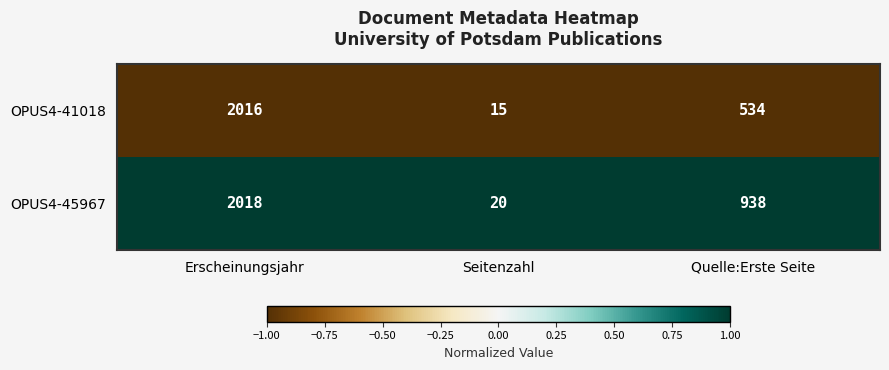

What is the difference between the OPUS4-41018 values at Seitenzahl and Erscheinungsjahr?

2001